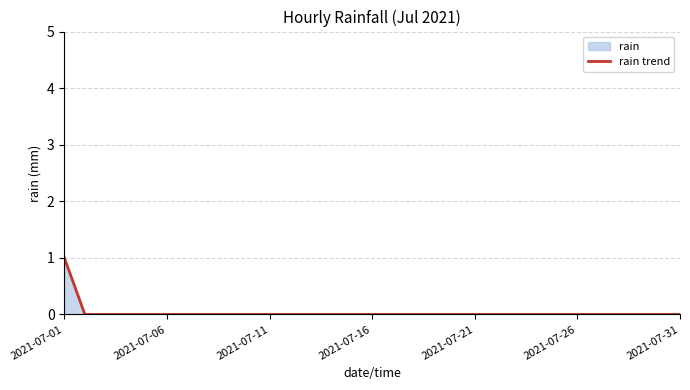

The chart shows a value of 0 at 2021-07-16. True or false?

True